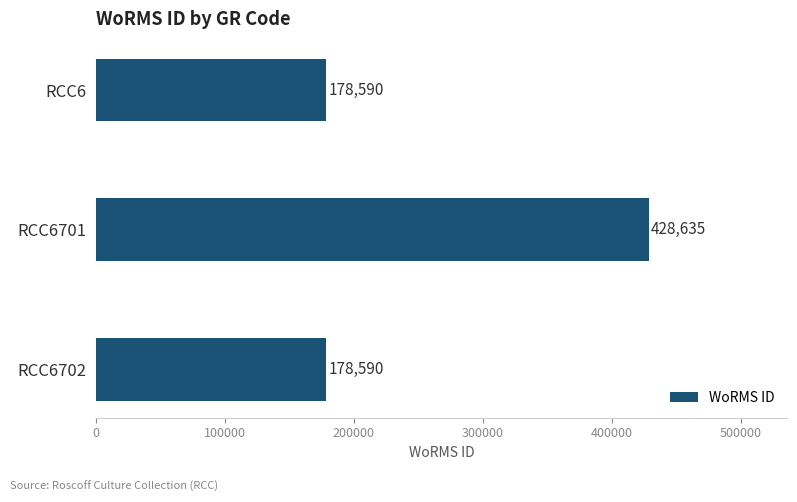

What is the change in value from RCC6701 to RCC6702?

-250045